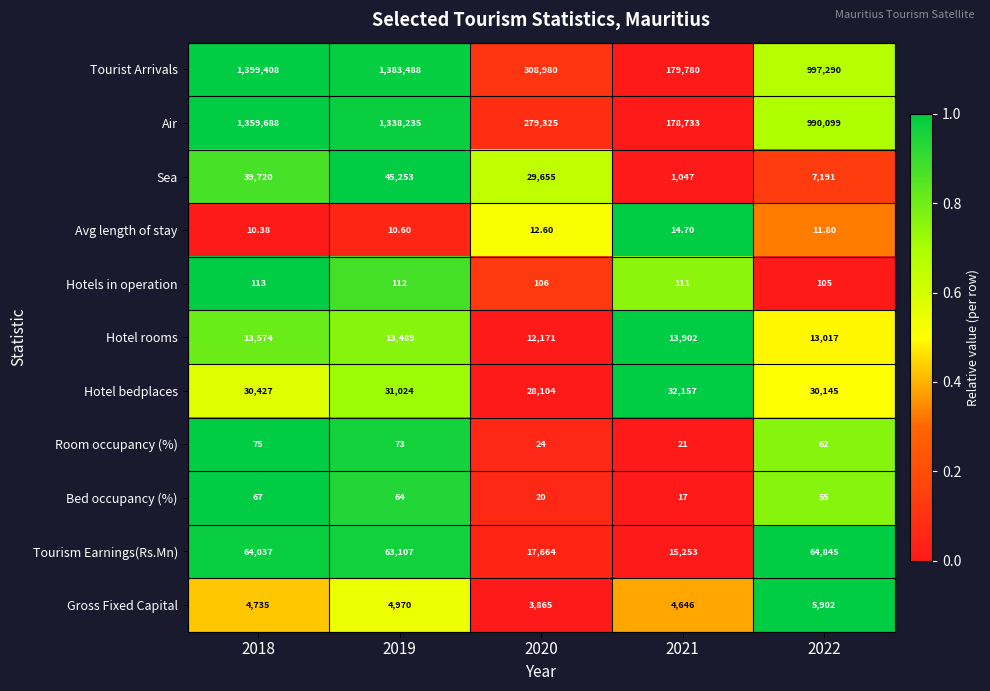

How many distinct data groups are displayed?

11